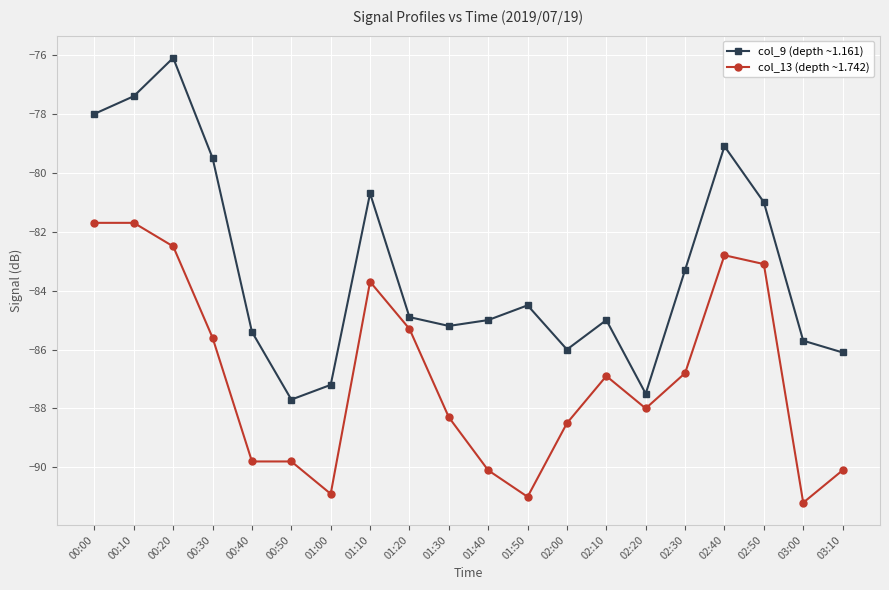

True or false: col_9 (depth ~1.161) and col_13 (depth ~1.742) intersect in this chart.

False